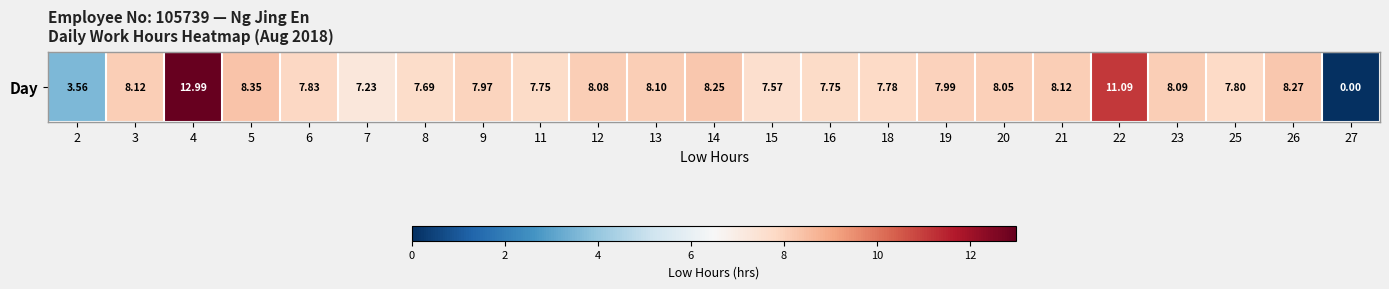

Rank the categories by value from lowest to highest.

27, 2, 7, 15, 8, 11, 16, 18, 25, 6, 9, 19, 20, 12, 23, 13, 3, 21, 14, 26, 5, 22, 4